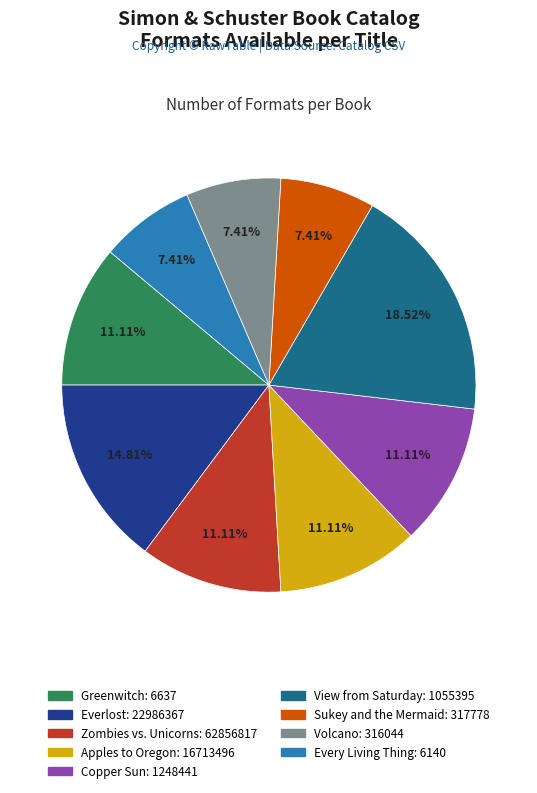

What is the largest slice in the pie chart?

View from Saturday